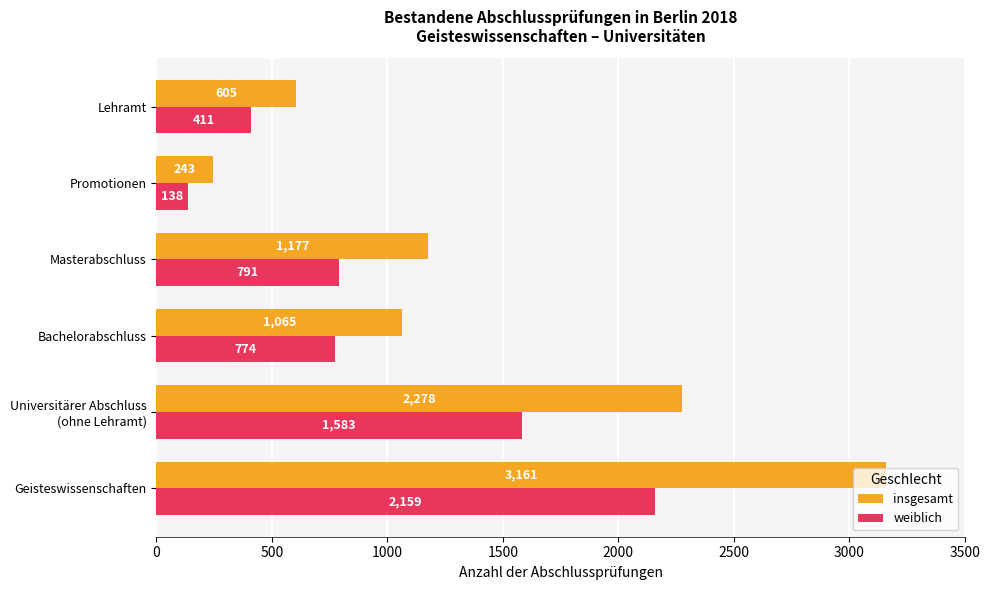

Which series has the largest total across all categories?

insgesamt